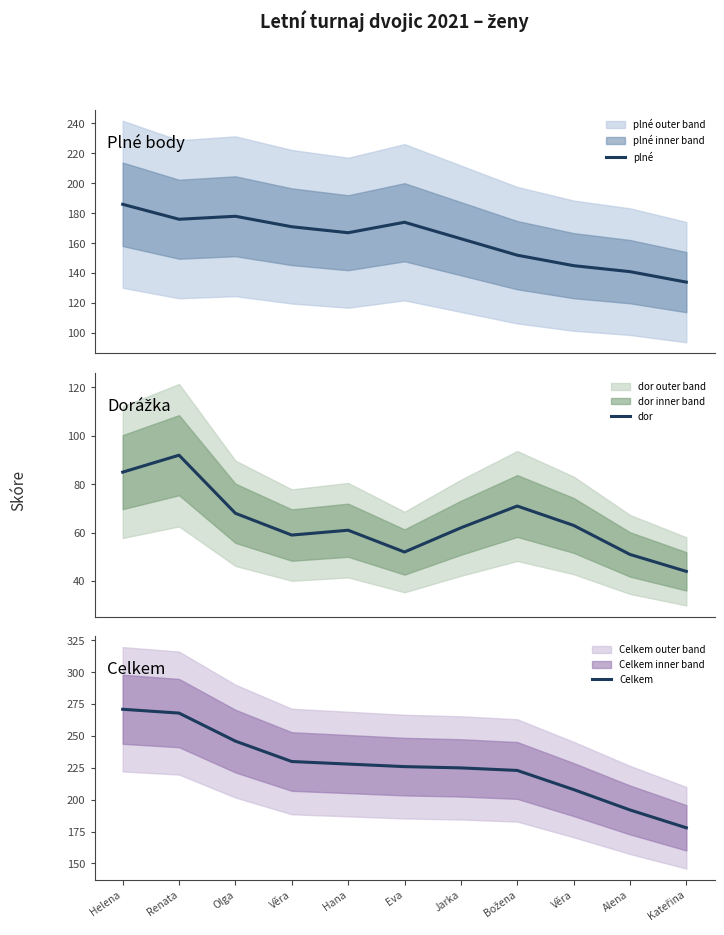

What is the spread (max minus min) of values at Renata?

176